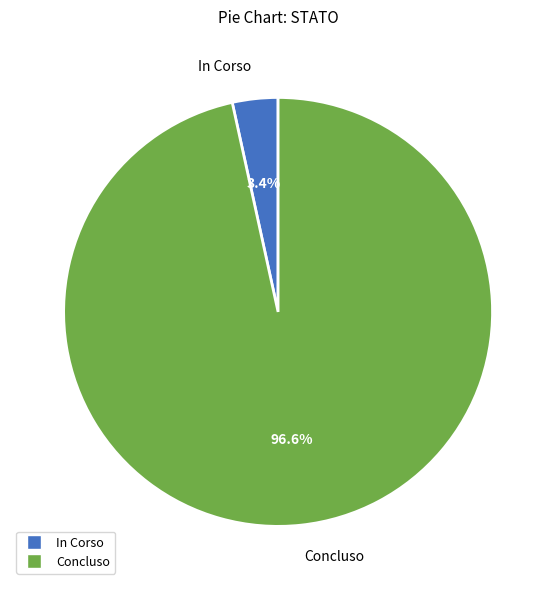

Combined, what portion of the pie is In Corso and Concluso?

100.0%